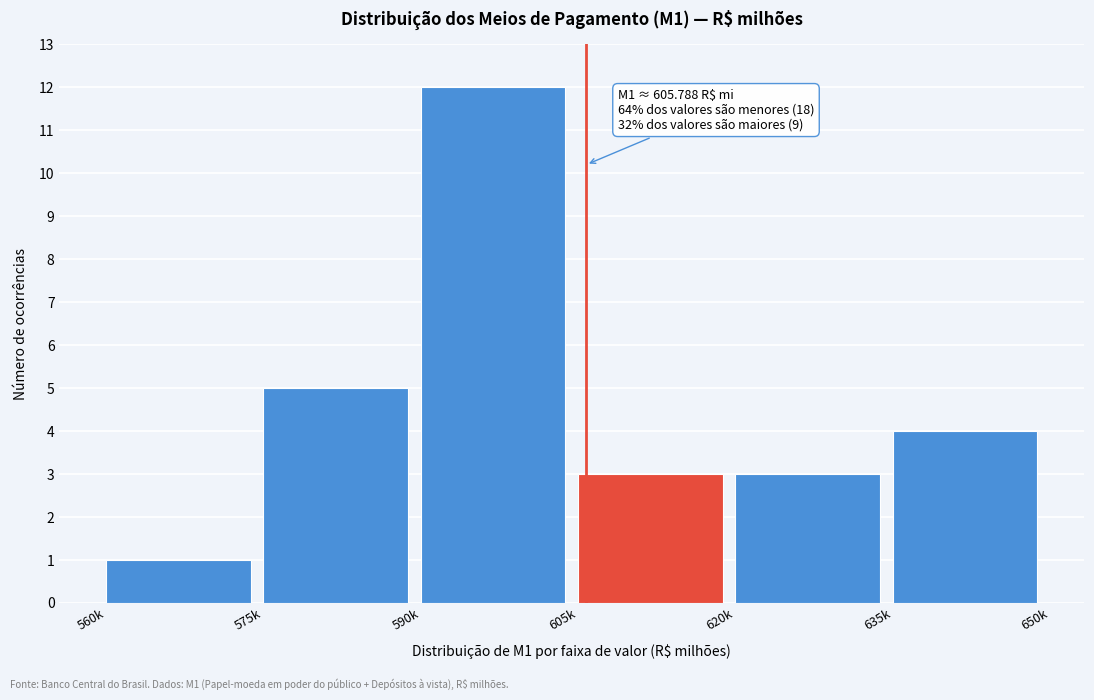

Reading right to left, list all the values displayed in this chart.

635k=4	620k=3	605k=3	590k=12	575k=5	560k=1